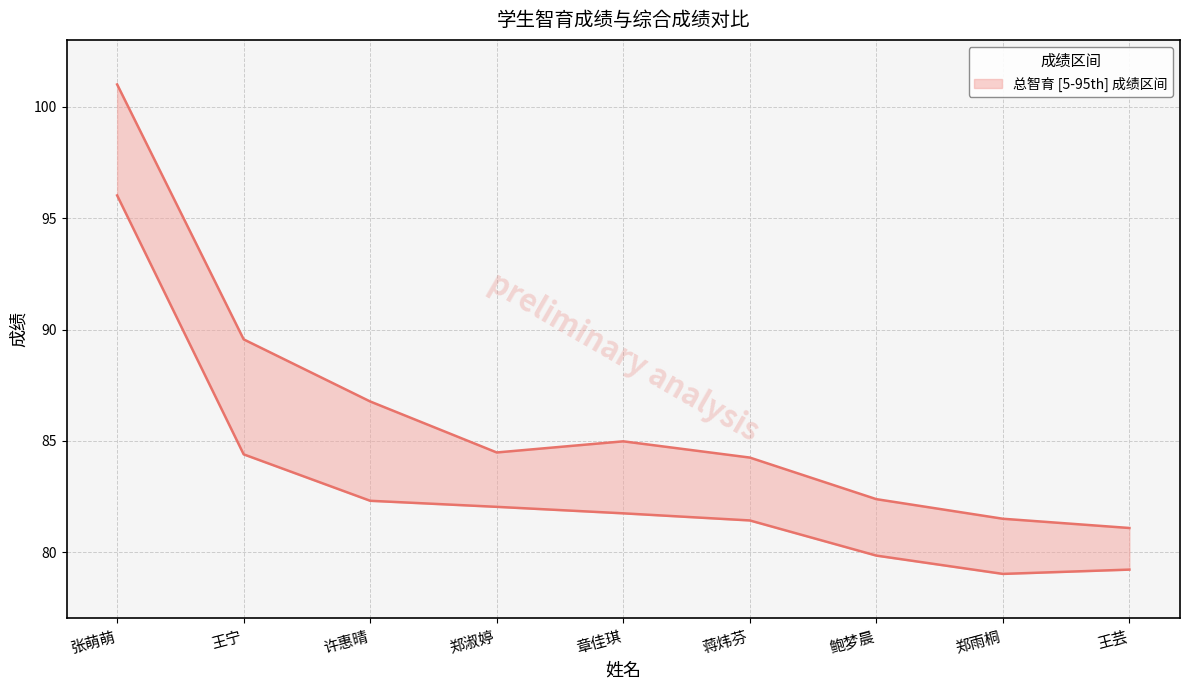

Rank the series by their maximum value, from lowest to highest.

总综合成绩, 总智育成绩